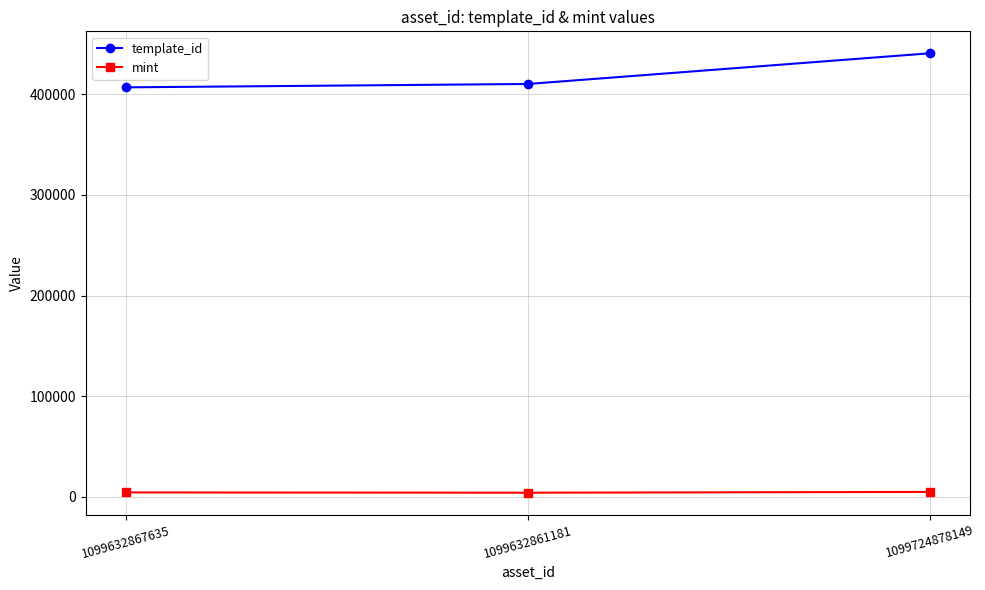

What is the total value across all series at 1099632867635?

411274